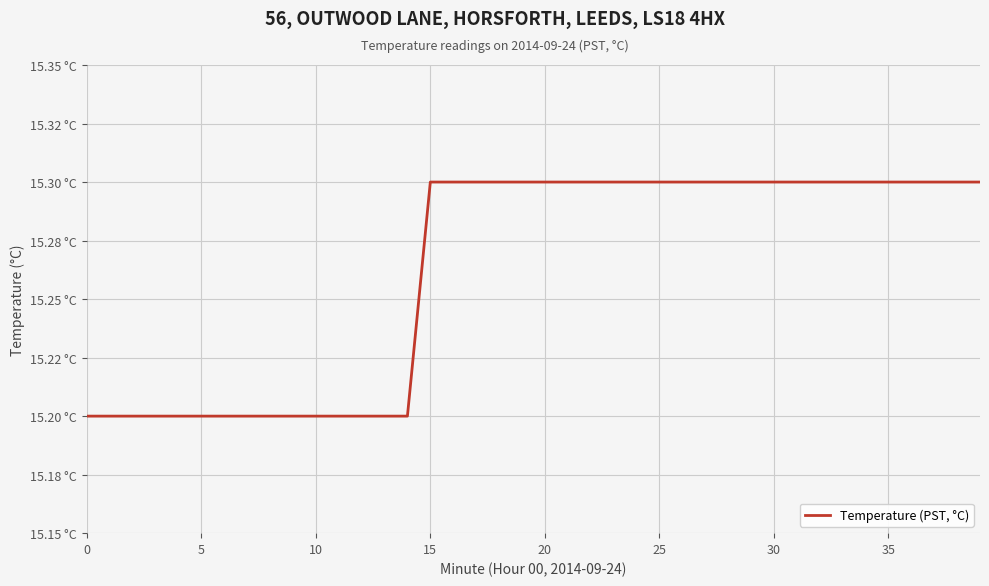

Does the chart have visible grid lines?

Yes